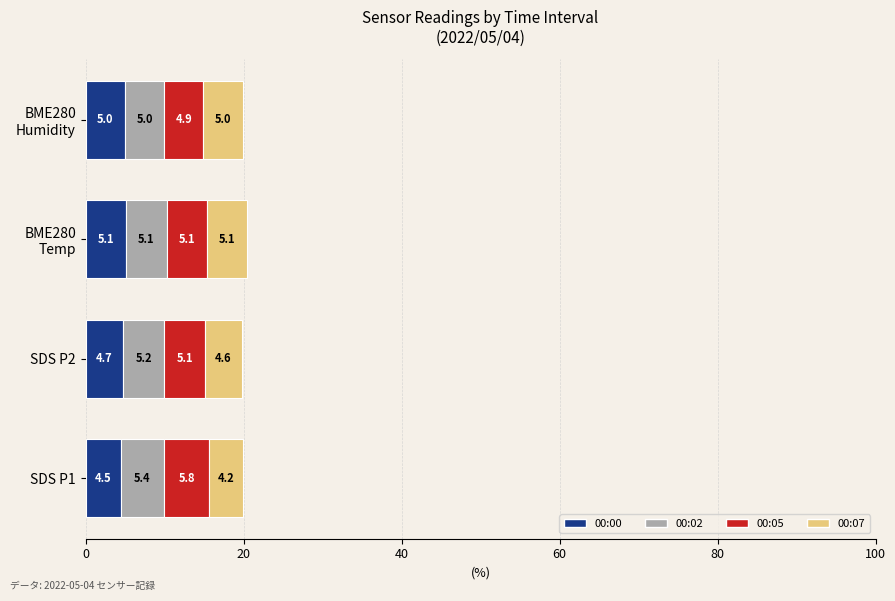

What is the average value of the 00:00 series?

4.8